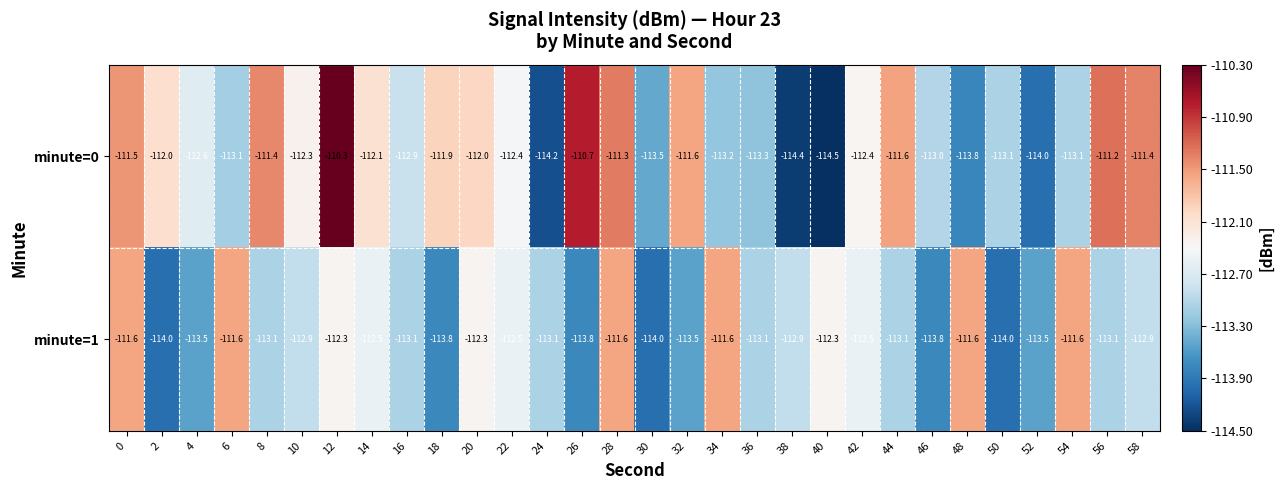

Is the value of minute=0 at 42 greater than the value of minute=1 at 4?

Yes